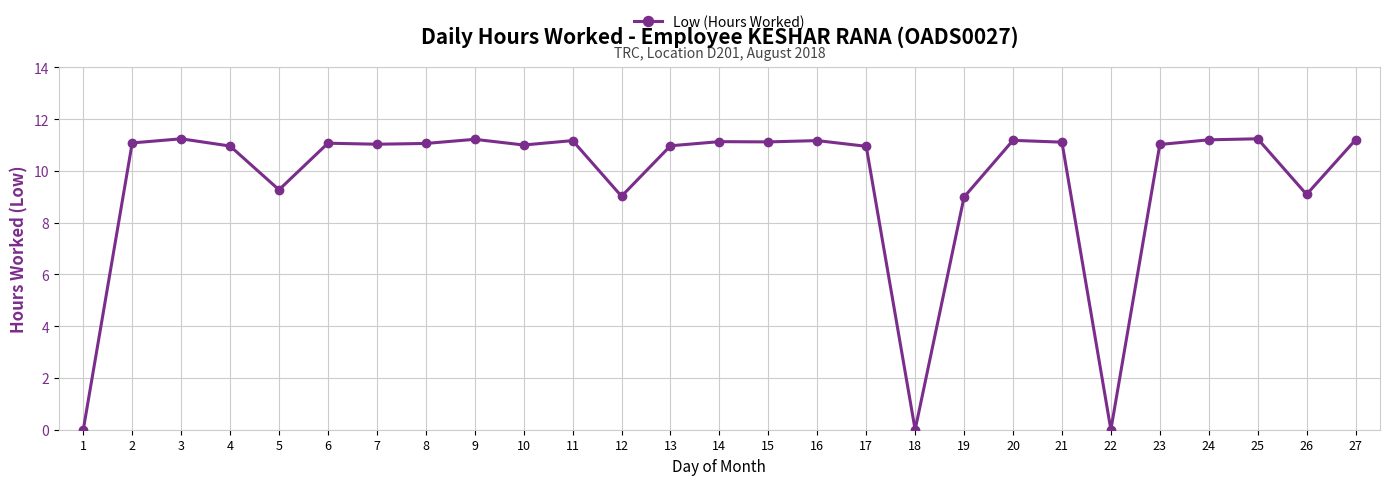

Is it true that the value at 26 is 9.1?

True